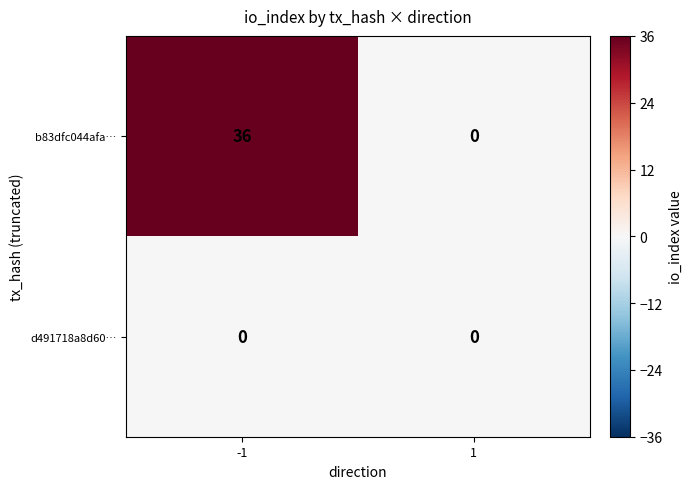

Reading left to right, transcribe all the data shown in this chart.

b83dfc044afa…: -1=36	1=0
d491718a8d60…: -1=0	1=0